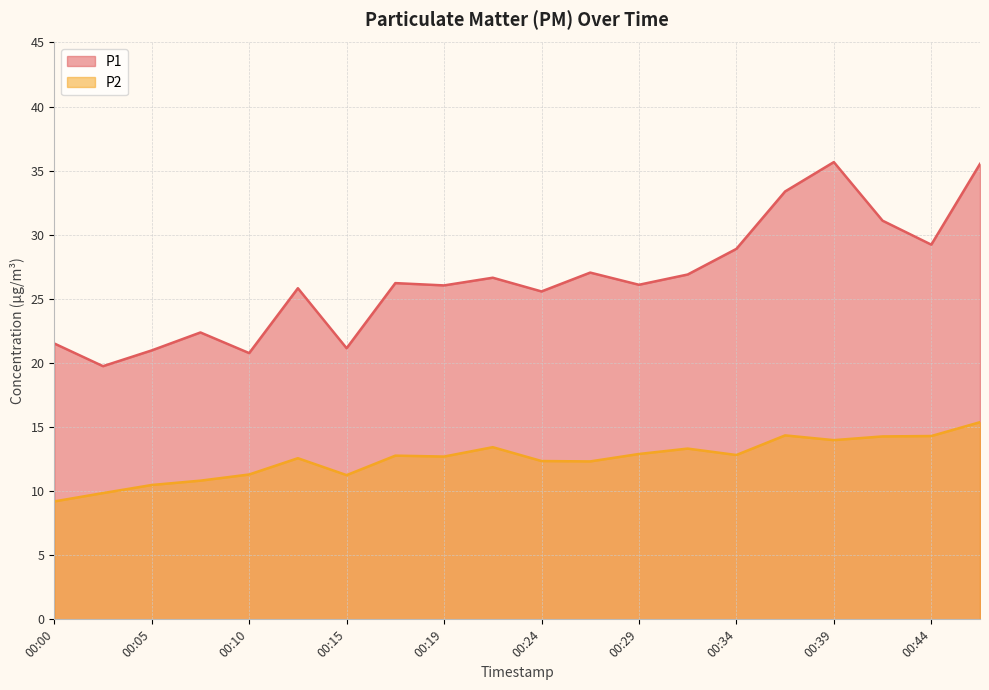

How many interior local peaks does the P1 series have?

6